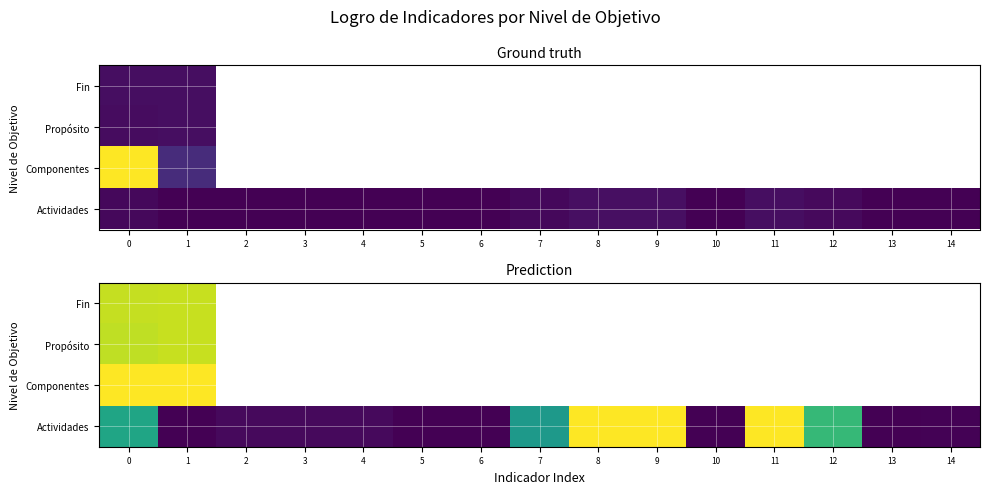

Which series has the largest total across all categories?

Actividades